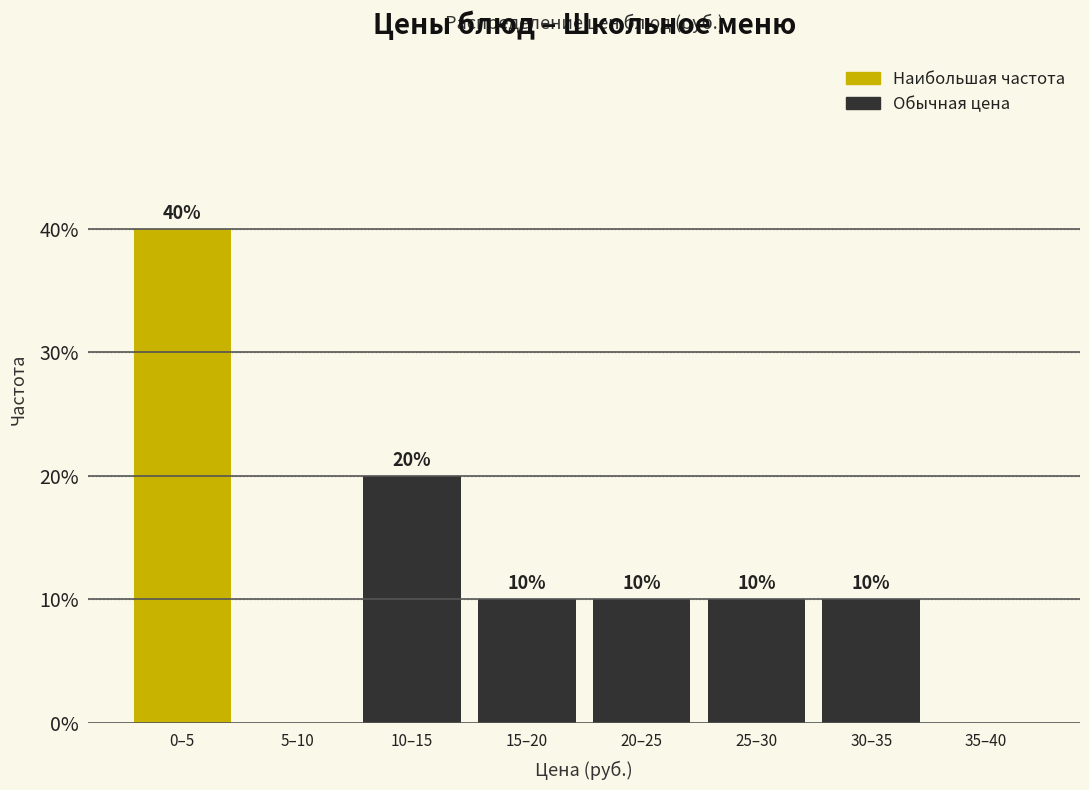

Reading left to right, list all the values displayed in this chart.

0–5=40	5–10=0	10–15=20	15–20=10	20–25=10	25–30=10	30–35=10	35–40=0